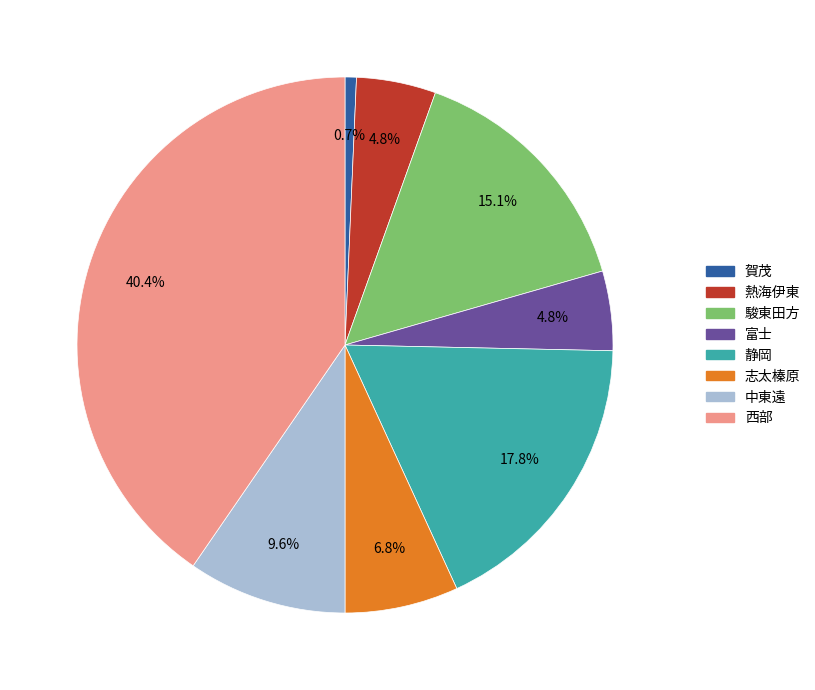

Is 志太榛原 the majority of the pie?

No